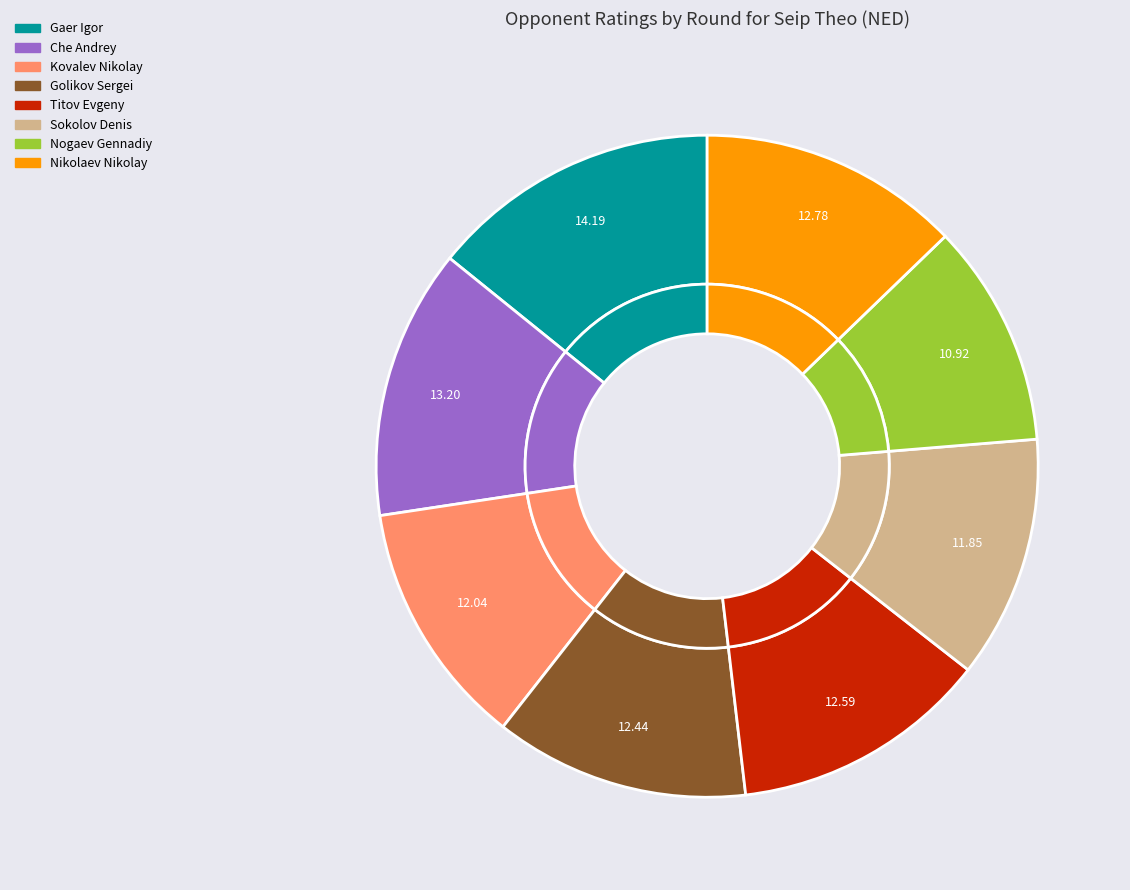

What percentage is the Che Andrey slice, to the nearest percent?

13%